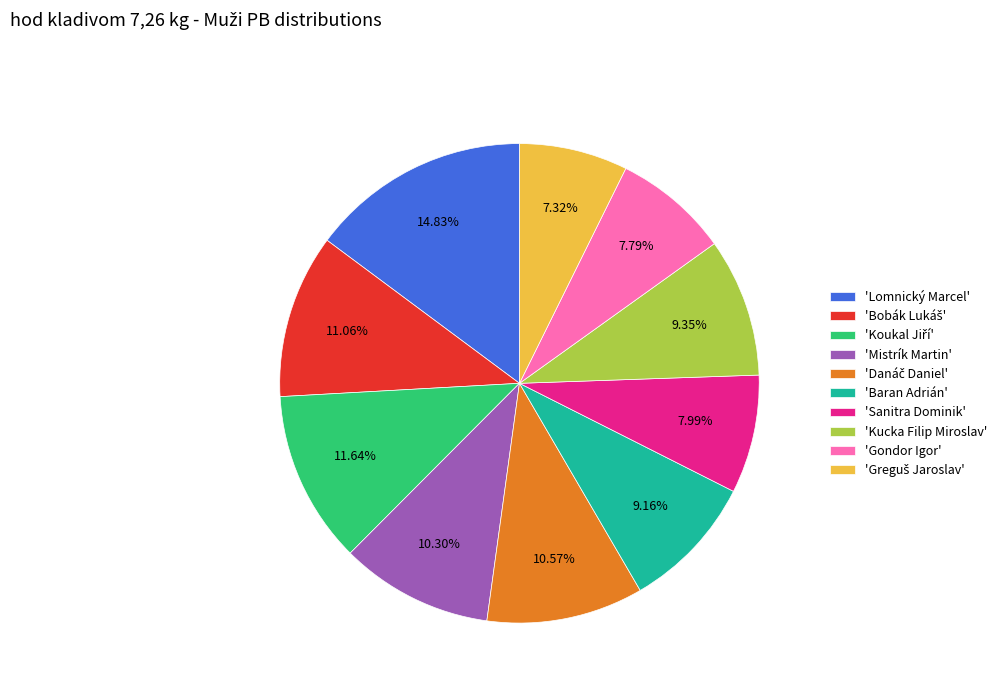

Is 'Lomnický Marcel' the majority of the pie?

No